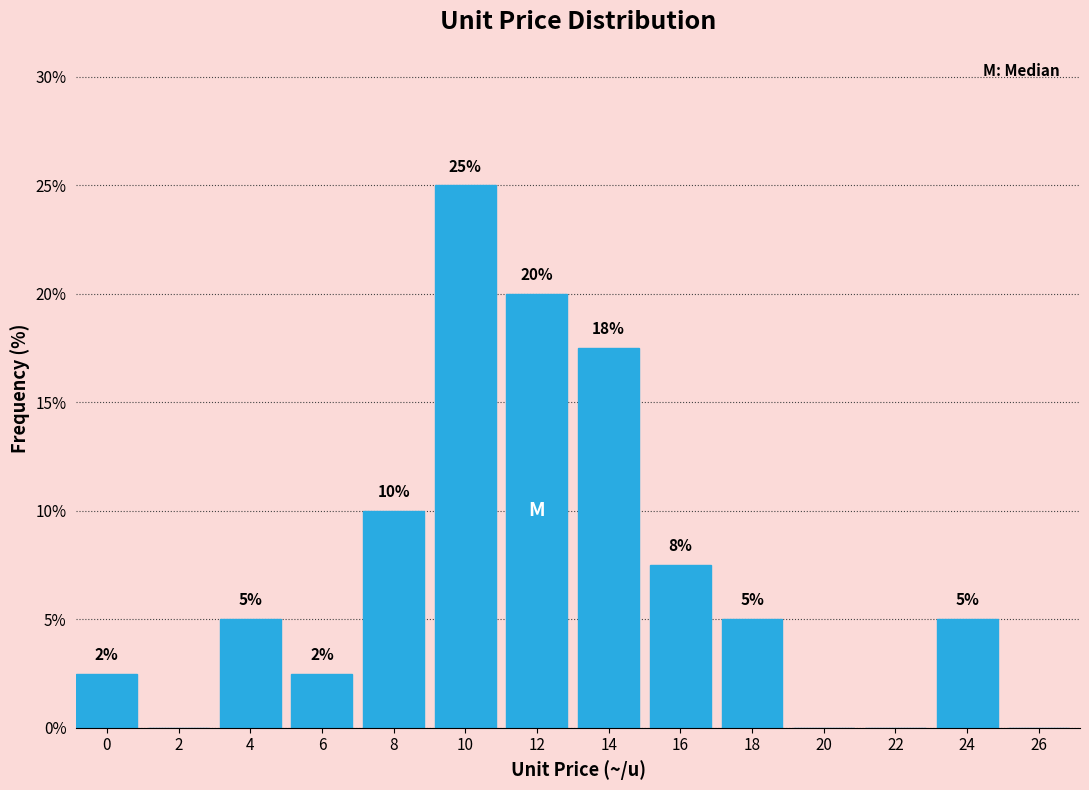

At which category does the chart reach its peak across all series?

10